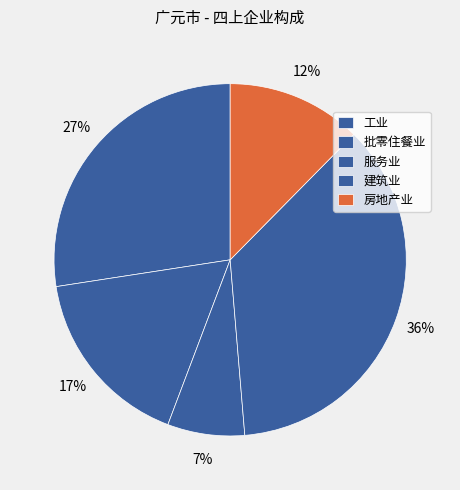

What is the largest slice in the pie chart?

建筑业